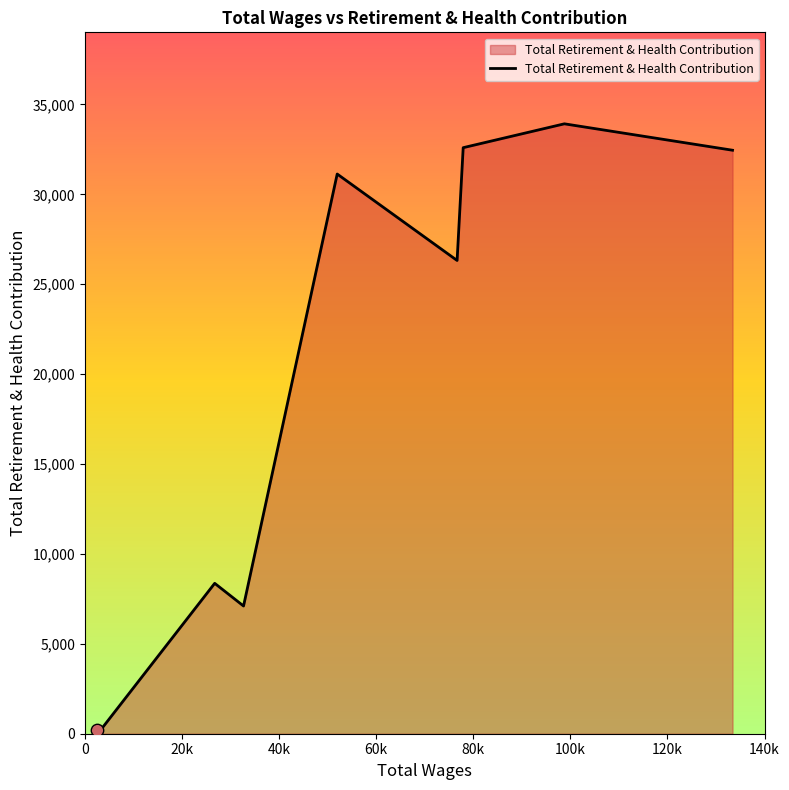

What is the difference between the maximum and minimum values?

33704